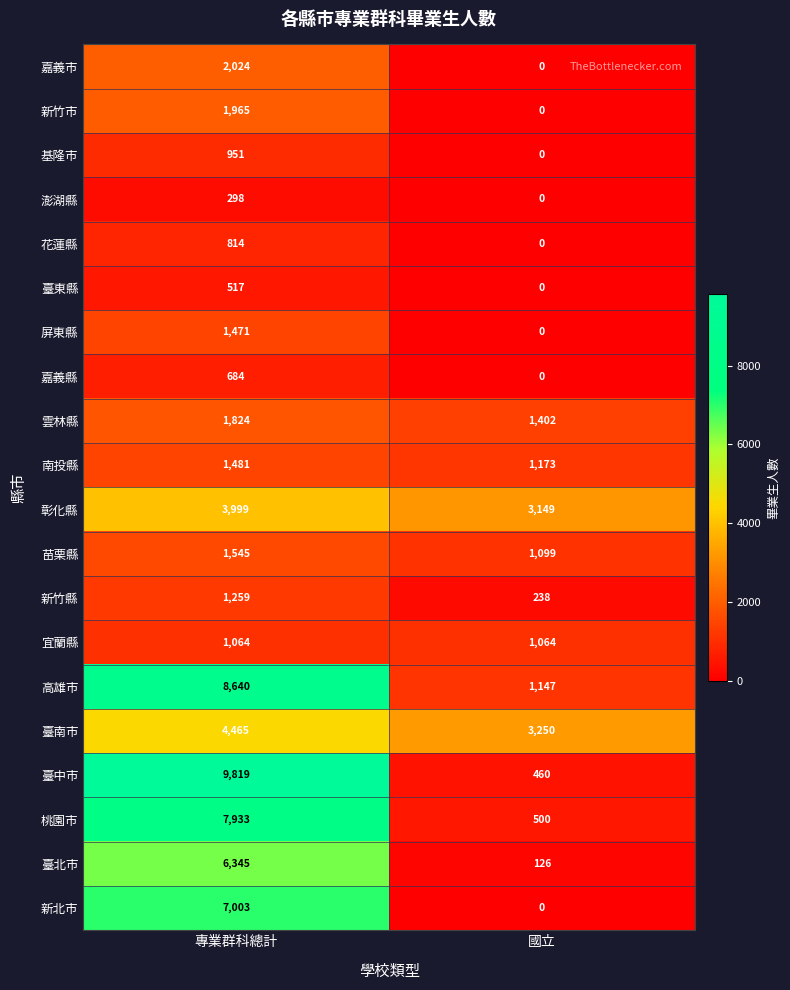

What is the spread (max minus min) of values at 國立?

3250